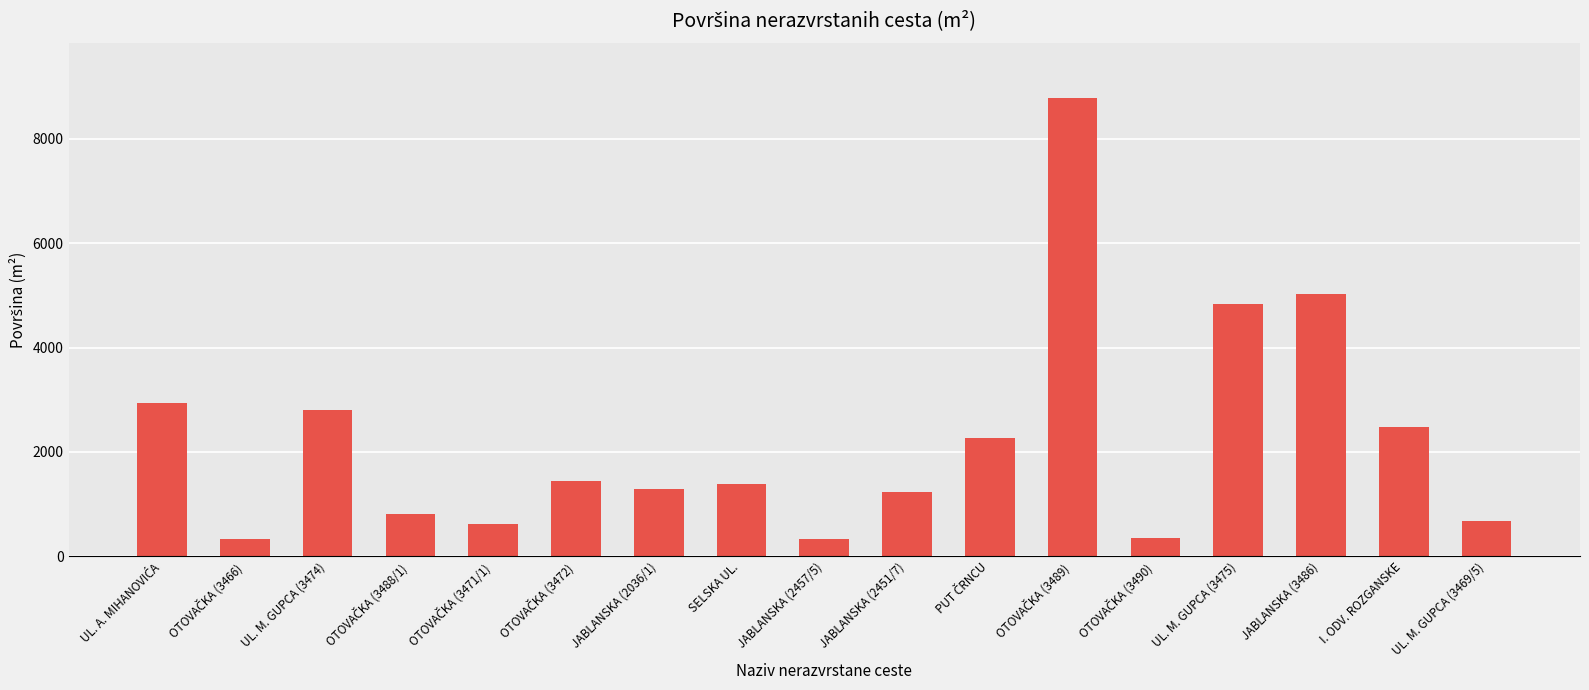

Which has a higher value, JABLANSKA (2451/7) or JABLANSKA (2457/5)?

JABLANSKA (2451/7)